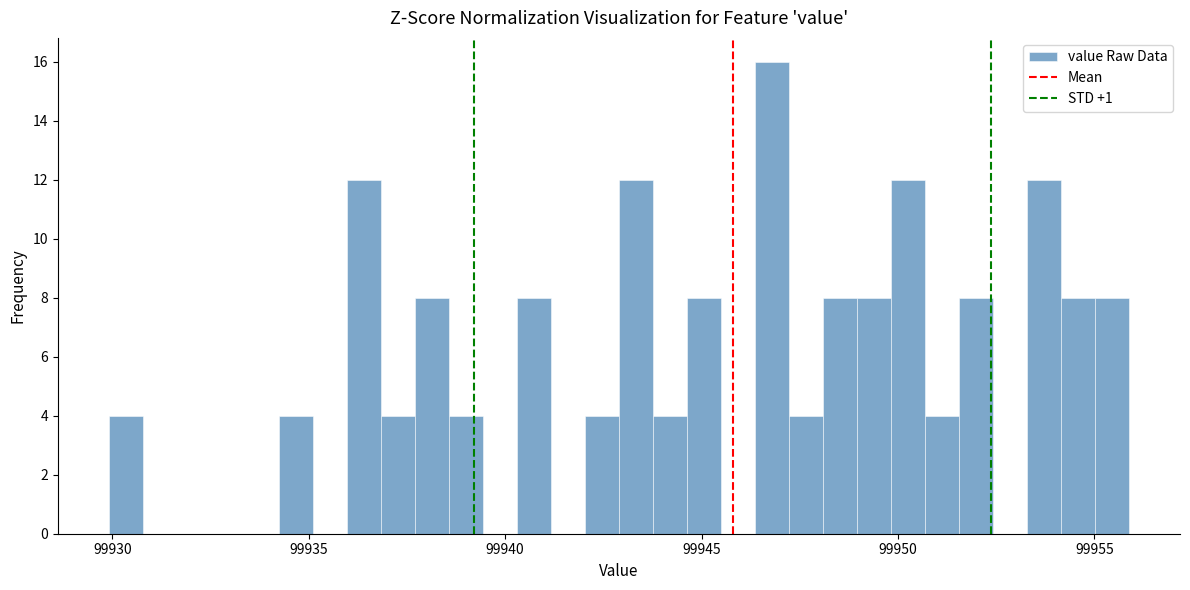

Read against the x-axis, roughly where is the centre of the tallest bar?

99947.0